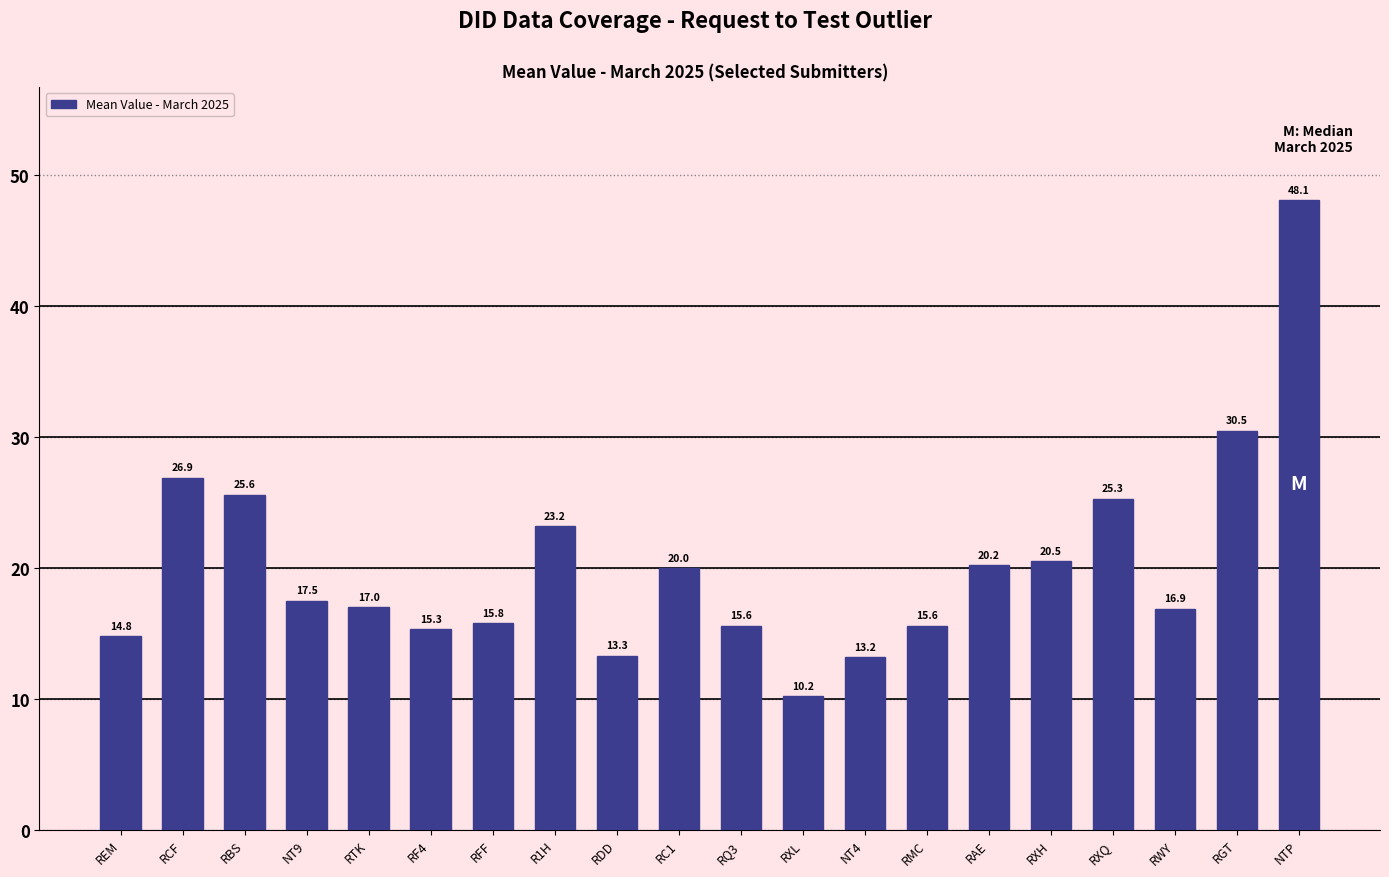

What is the greatest value displayed?

48.1